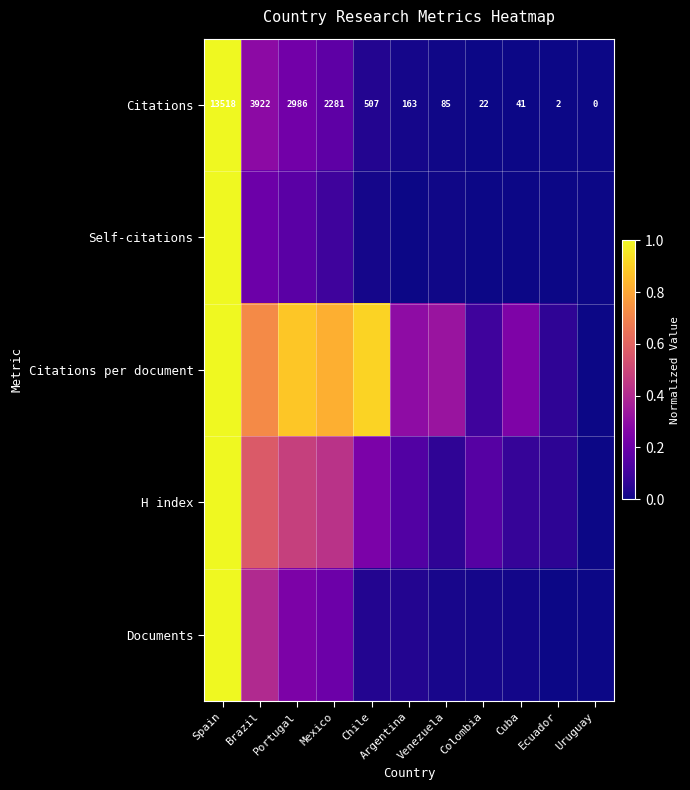

List the labels in order of Citations value, largest first.

Spain, Brazil, Portugal, Mexico, Chile, Argentina, Venezuela, Cuba, Colombia, Ecuador, Uruguay